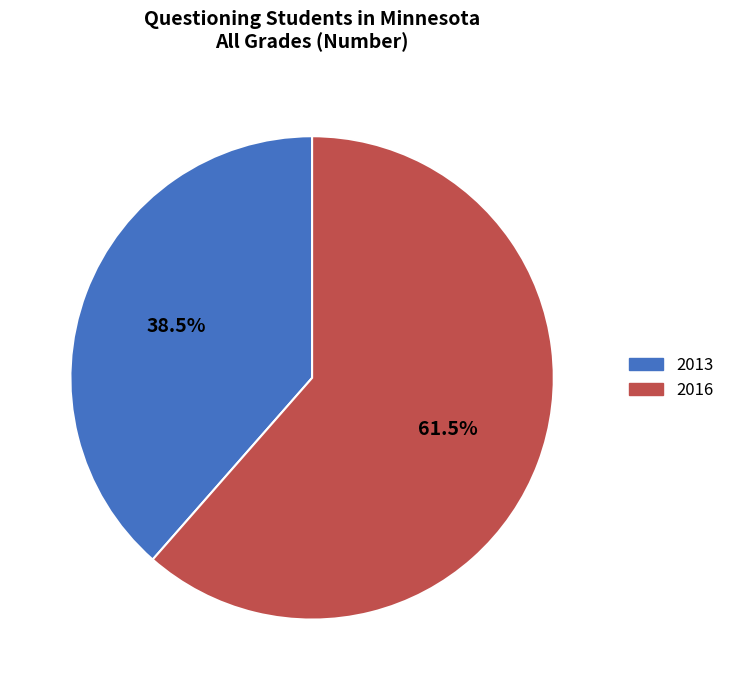

Which category has the smallest portion of the pie?

2013